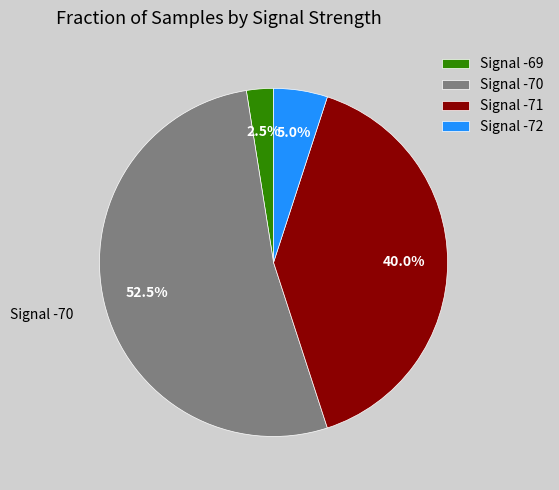

Between Signal -71 and Signal -72, which is larger?

Signal -71